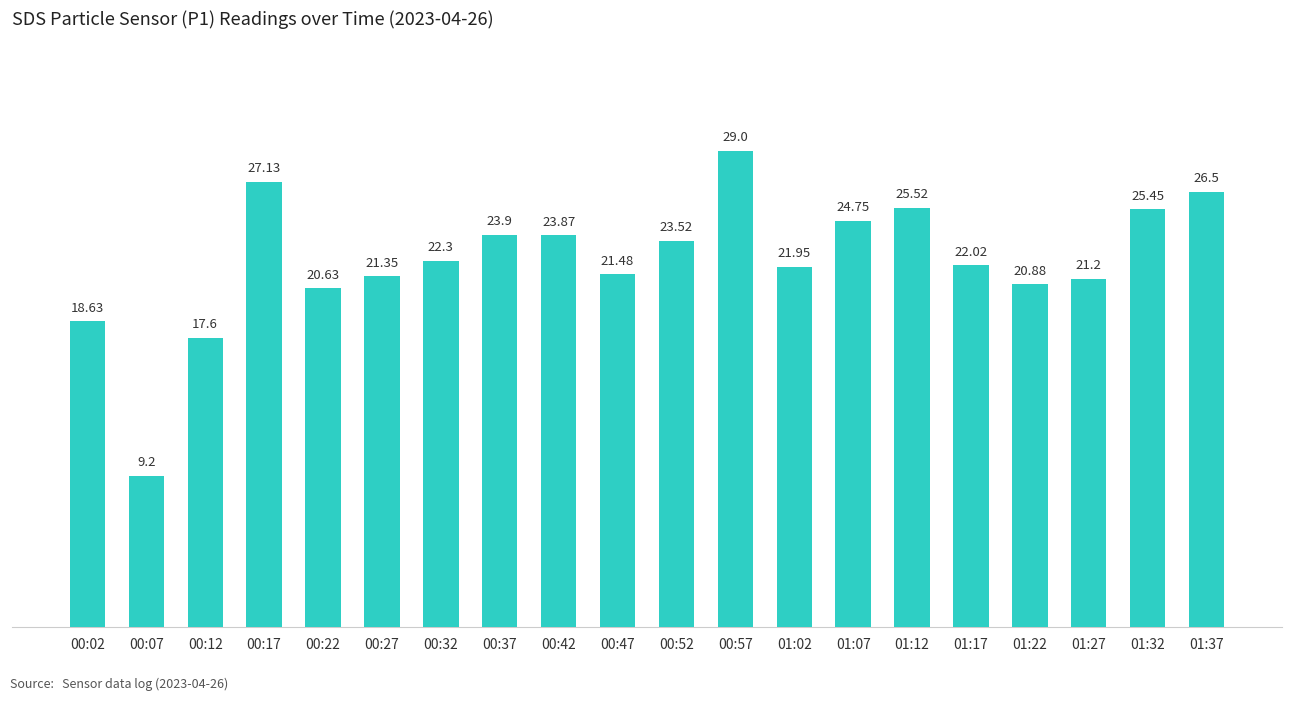

What is the difference between the maximum and minimum values?

19.8